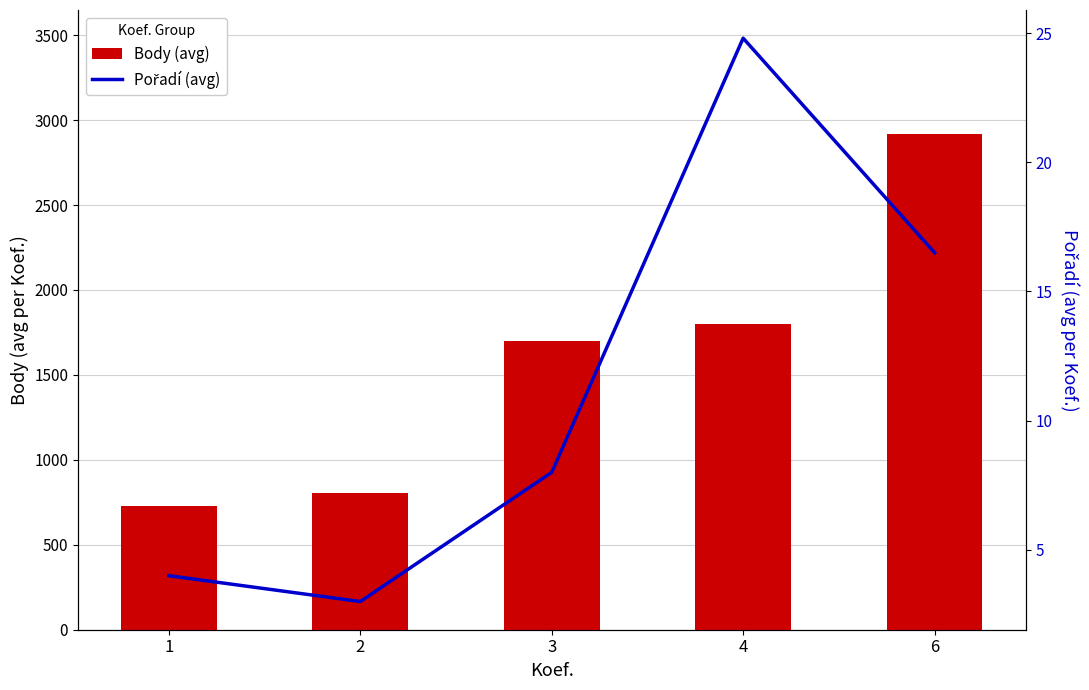

Count the number of data series in this chart.

2